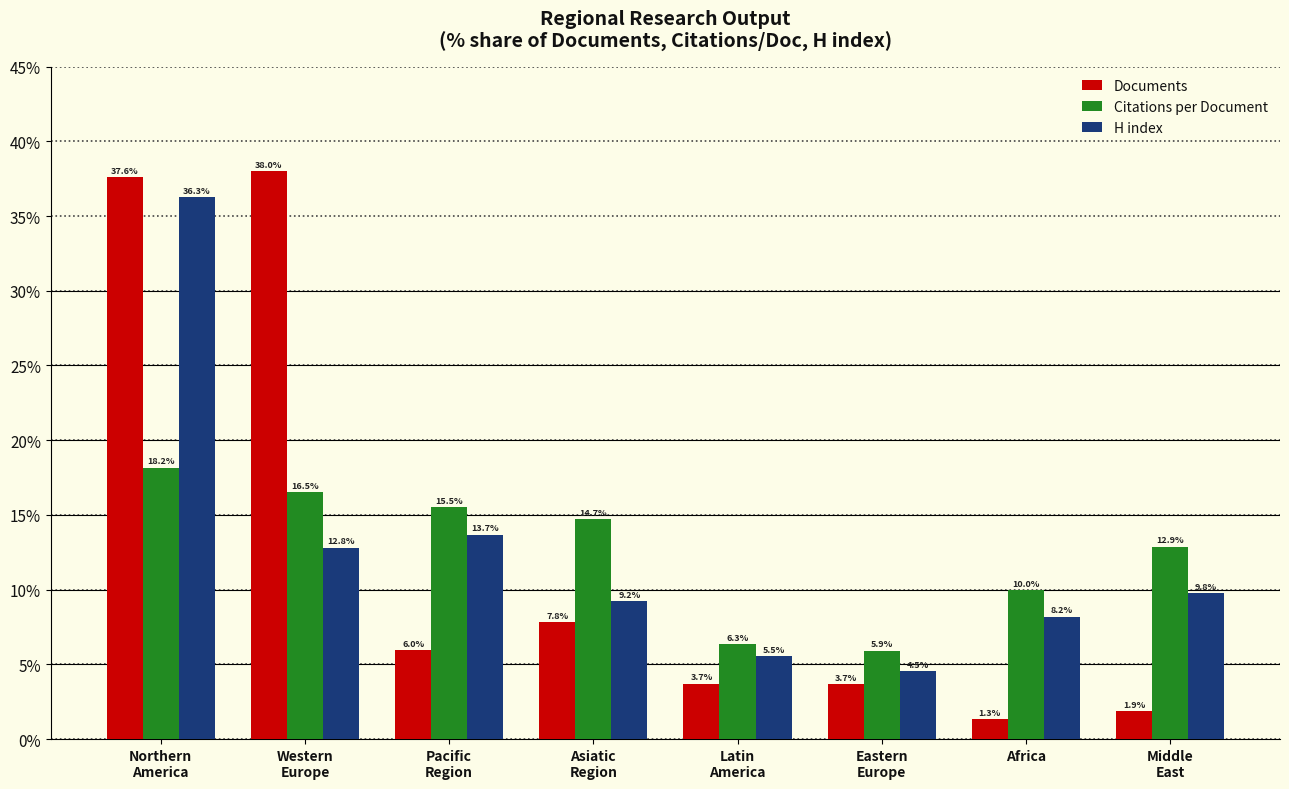

What is the maximum value shown in the chart?

38.0